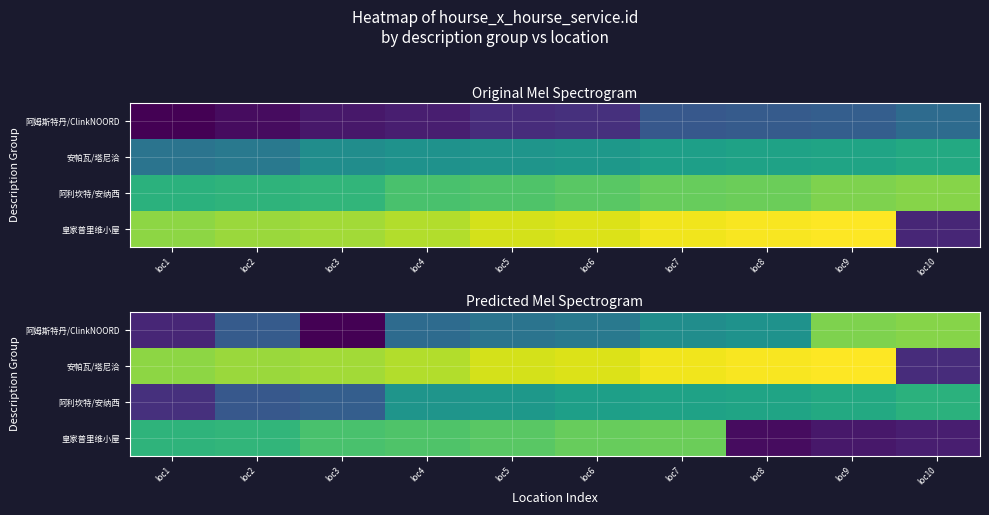

Is the value of 皇家普里维小屋 at loc6 greater than the value of 阿姆斯特丹/ClinkNOORD at loc6?

Yes